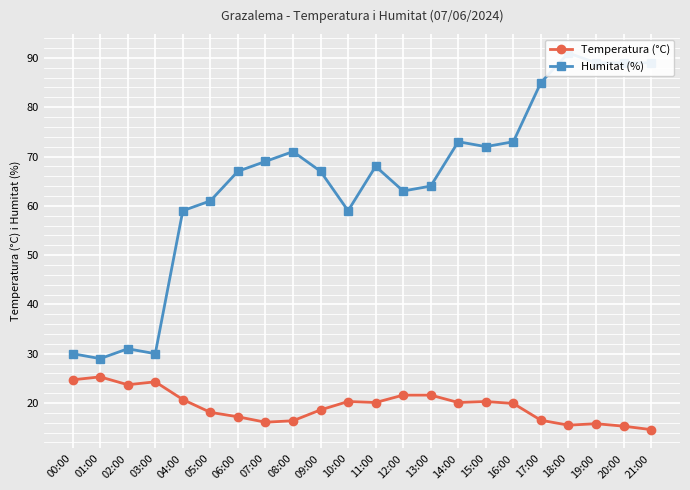

What is the spread (max minus min) of values at 04:00?

38.3